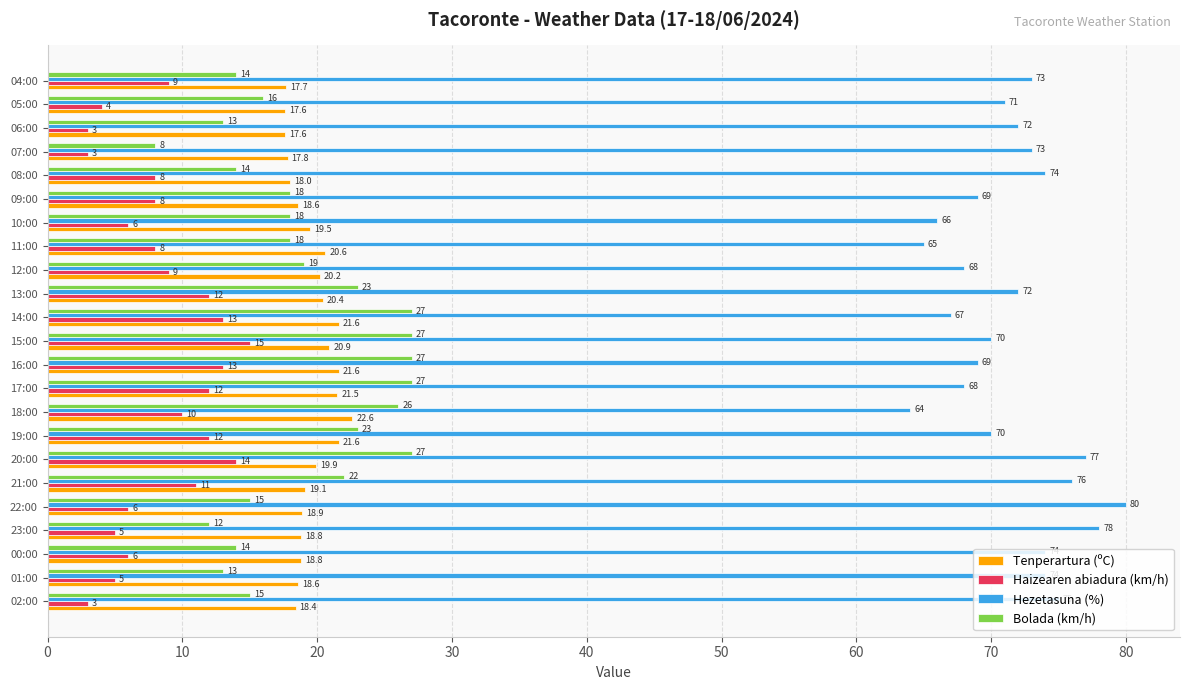

At which label does Haizearen abiadura (km/h) reach its peak?

15:00